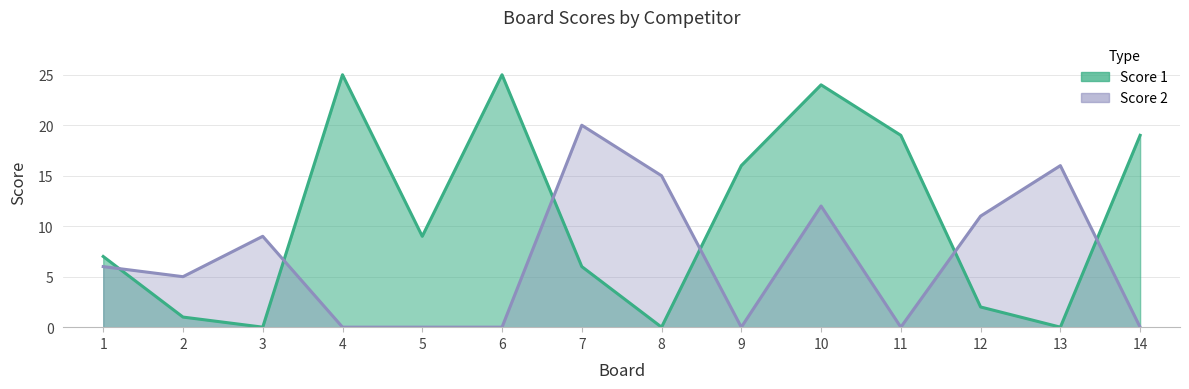

Count the number of categories in the chart.

14